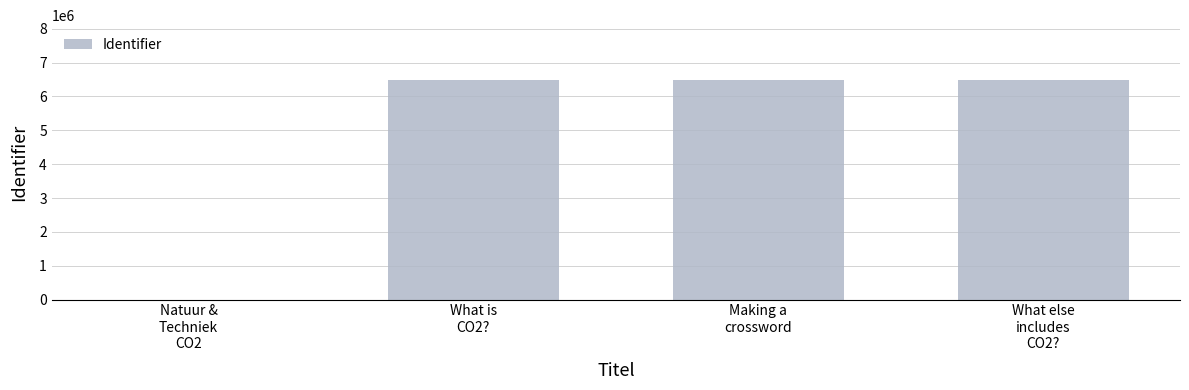

How many distinct data groups are displayed?

1